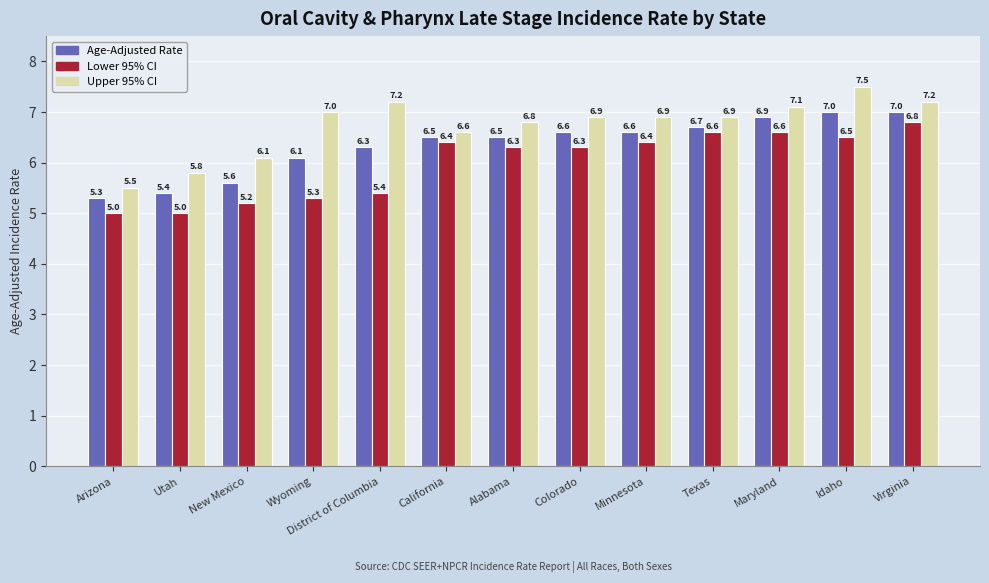

What is the sum of the Age-Adjusted Rate values at Texas and California?

13.2